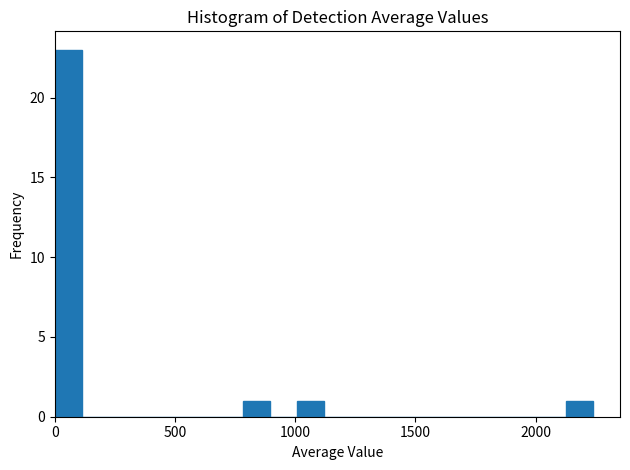

Around what value on the x-axis is the tallest bar? Give the approximate position of its centre, as read against the axis.

50